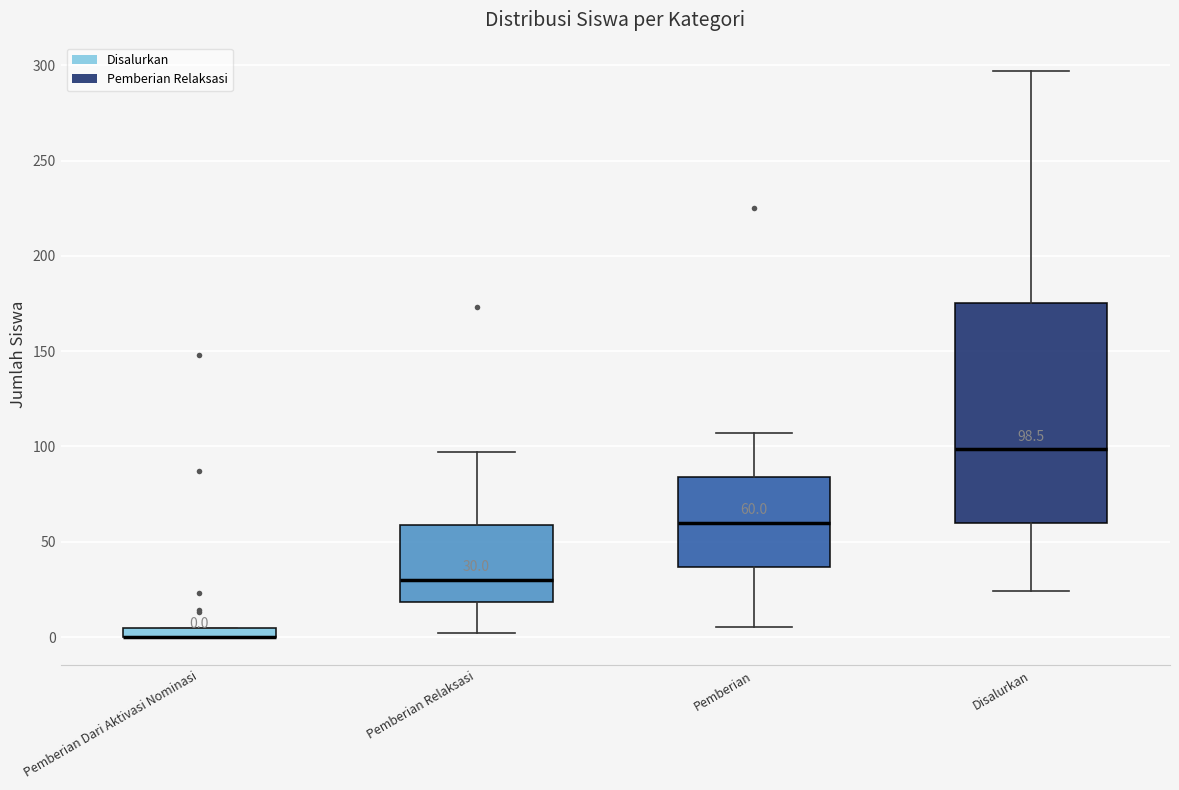

Which box is the tallest, from its lower edge to its upper edge?

Disalurkan